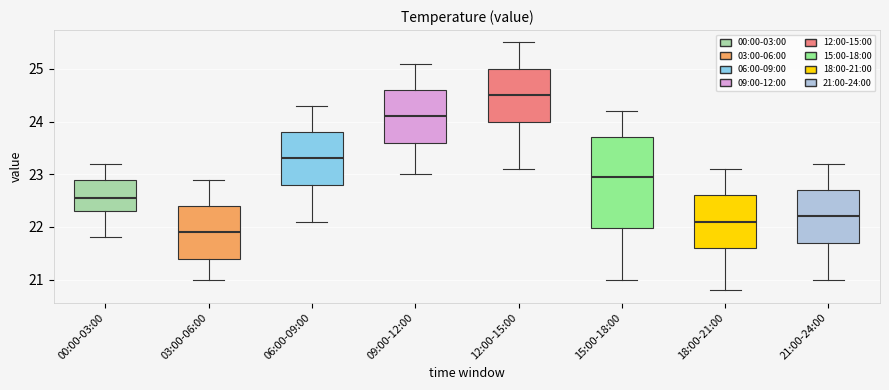

Where does the median line of the box for 15:00-18:00 sit on the y-axis? The values are not printed on the chart, so give them approximately, as read against the axis.

23.0